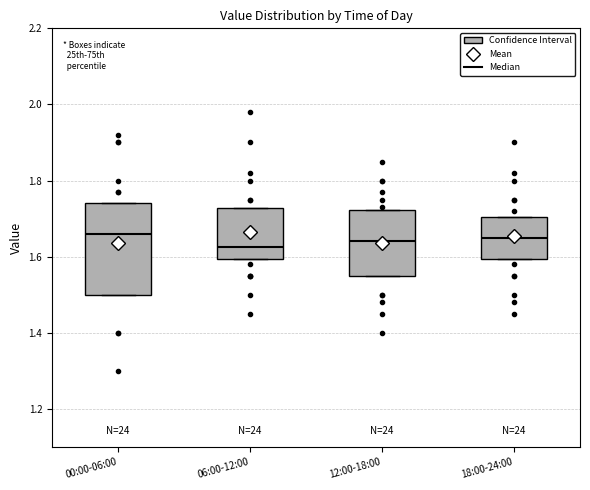

Where is the upper edge of the box for 06:00-12:00 on the y-axis? The values are not printed on the chart, so give them approximately, as read against the axis.

1.72